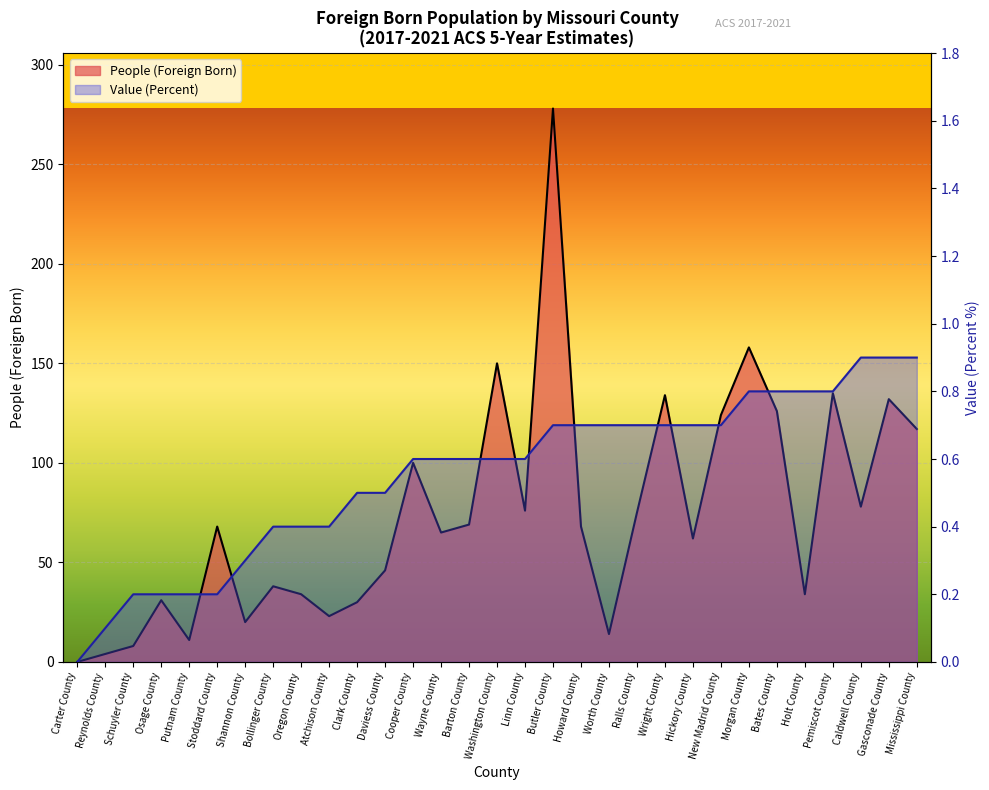

Reading right to left, list all the values displayed in this chart.

People (Foreign Born): 117.0	132.0	78.0	135.0	34.0	126.0	158.0	124.0	62.0	134.0	75.0	14.0	68.0	278.0	76.0	150.0	69.0	65.0	100.0	46.0	30.0	23.0	34.0	38.0	20.0	68.0	11.0	31.0	8.0	4.0	0.0
Value (Percent): 0.9	0.9	0.9	0.8	0.8	0.8	0.8	0.7	0.7	0.7	0.7	0.7	0.7	0.7	0.6	0.6	0.6	0.6	0.6	0.5	0.5	0.4	0.4	0.4	0.3	0.2	0.2	0.2	0.2	0.1	0.0